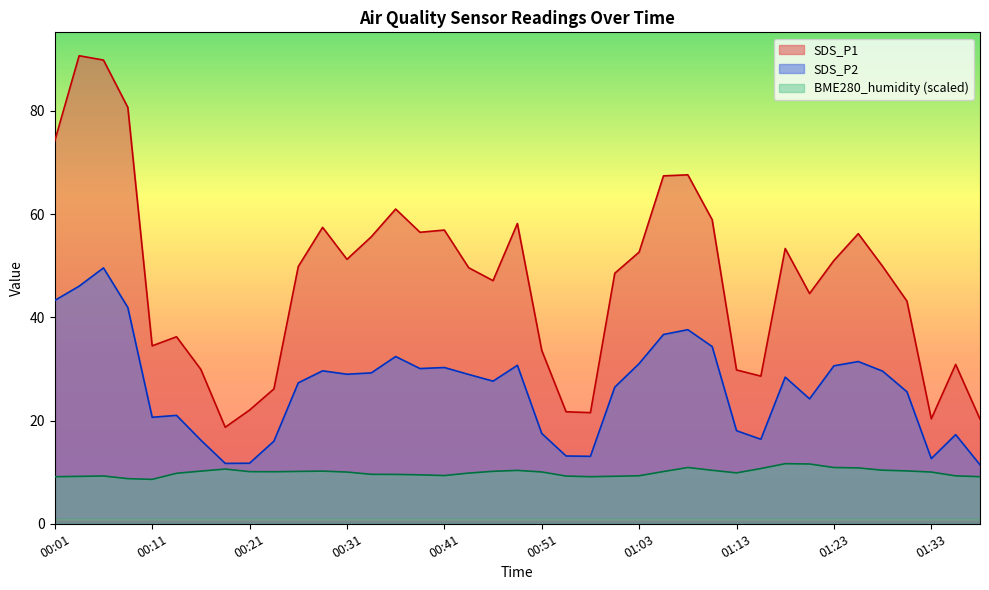

In BME280_humidity, how many points are lower than both neighbors (excluding endpoints)?

5